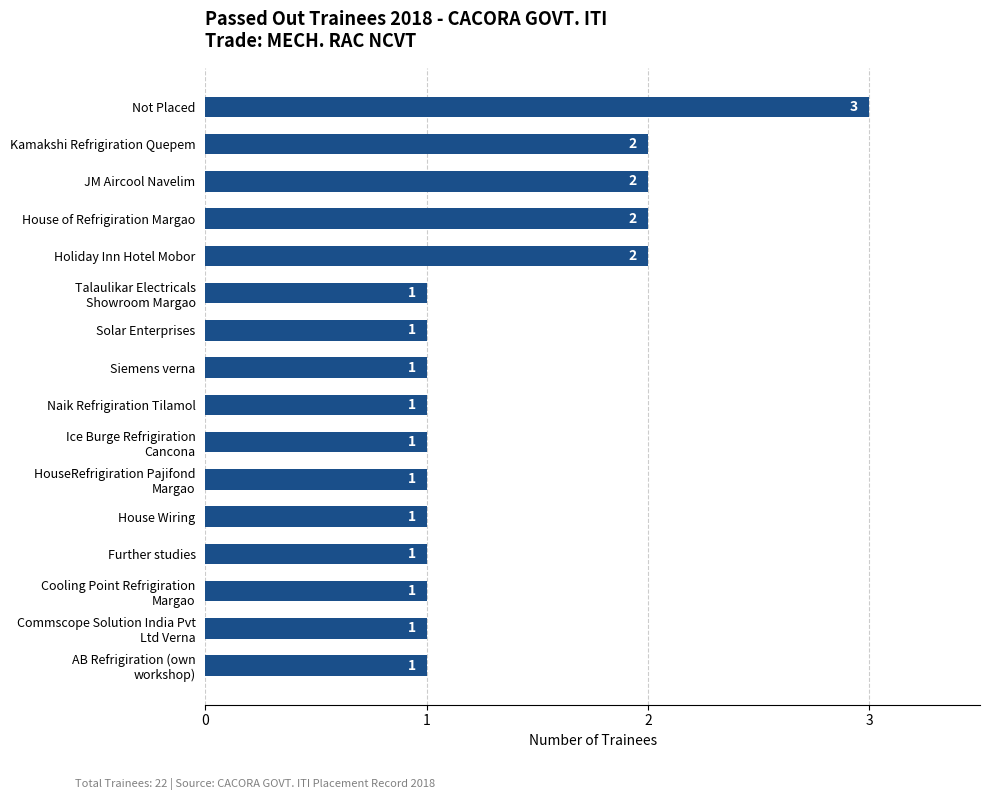

Which label corresponds to the largest value in the chart?

Not Placed